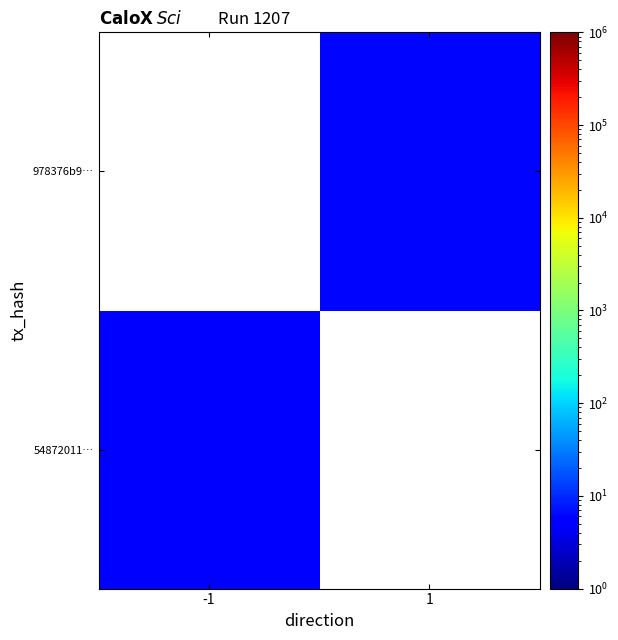

Rank the series at 1 from lowest to highest value.

54872011…, 978376b9…